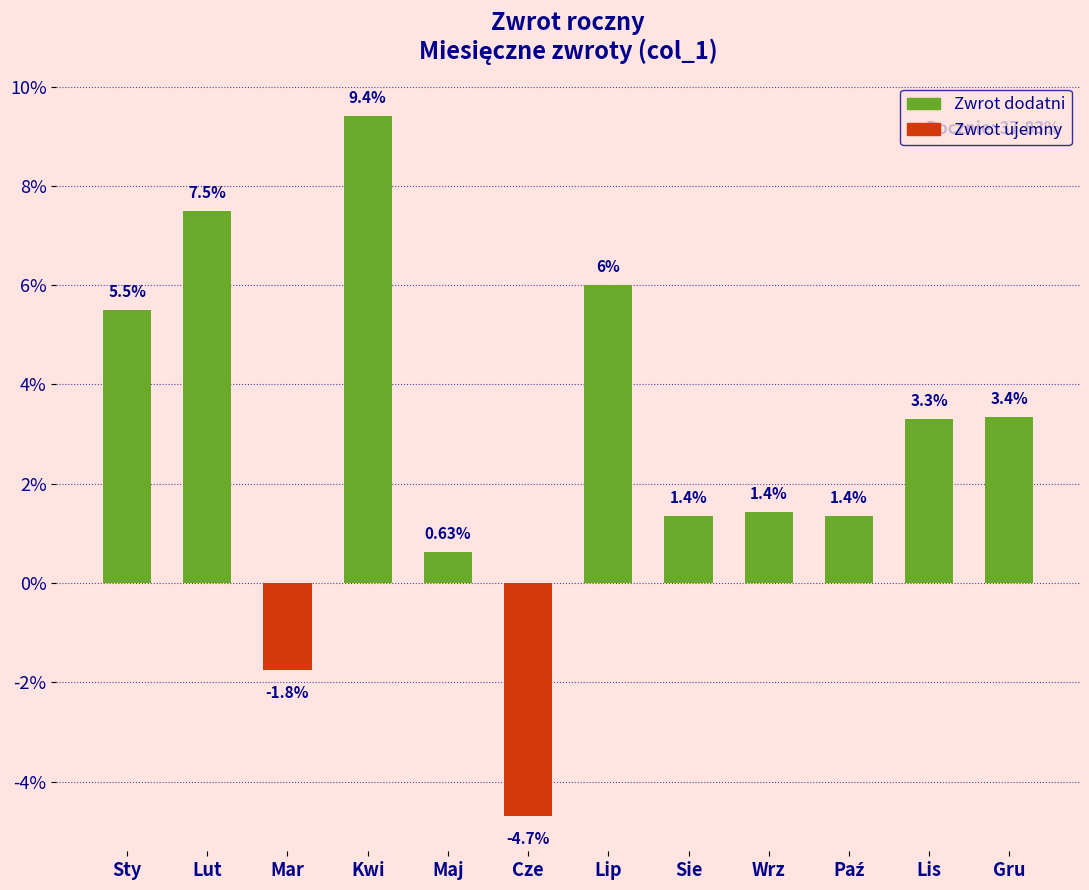

How many distinct data groups are displayed?

1